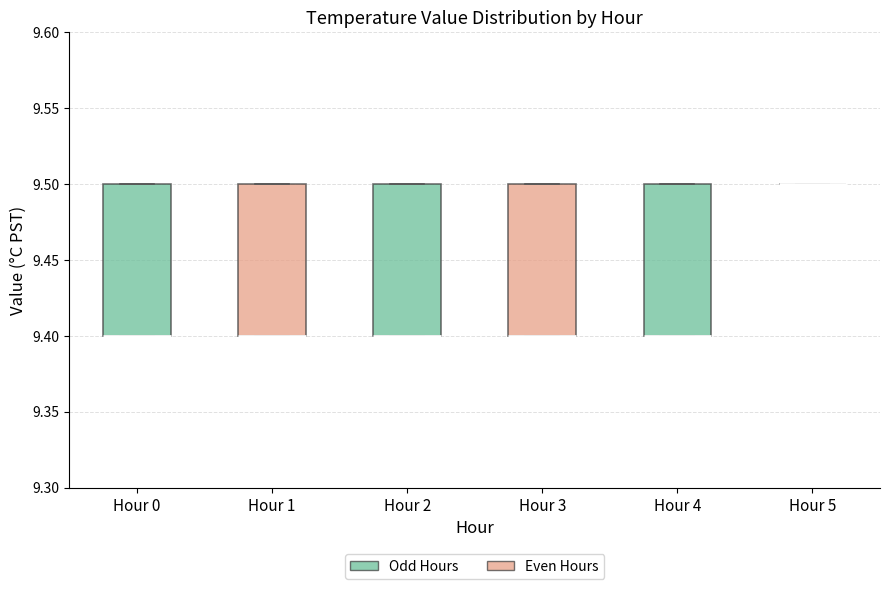

Reading left to right, transcribe this box plot: for each box, give where its median line is, the range the box spans, and where its two whiskers end, as read against the y-axis. The values are not printed on the chart, so give them approximately, as read against the axis.

Hour 0: median 9.4 (drawn on the box's lower edge), box 9.4 to 9.5, whiskers 9.4 to 9.5
Hour 1: median 9.4 (drawn on the box's lower edge), box 9.4 to 9.5, whiskers 9.4 to 9.5
Hour 2: median 9.4 (drawn on the box's lower edge), box 9.4 to 9.5, whiskers 9.4 to 9.5
Hour 3: median 9.4 (drawn on the box's lower edge), box 9.4 to 9.5, whiskers 9.4 to 9.5
Hour 4: median 9.4 (drawn on the box's lower edge), box 9.4 to 9.5, whiskers 9.4 to 9.5
Hour 5: box collapsed to a line at 9.5, whiskers 9.5 to 9.5